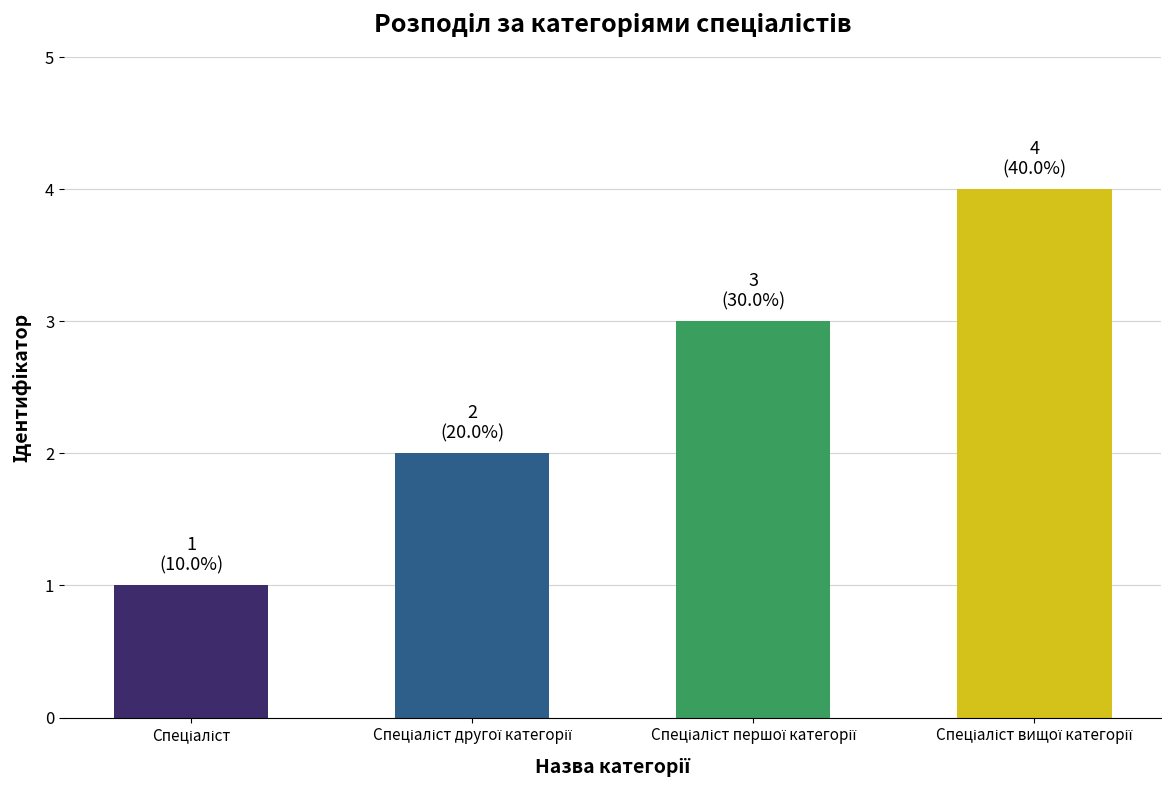

What is the sum of all values?

10